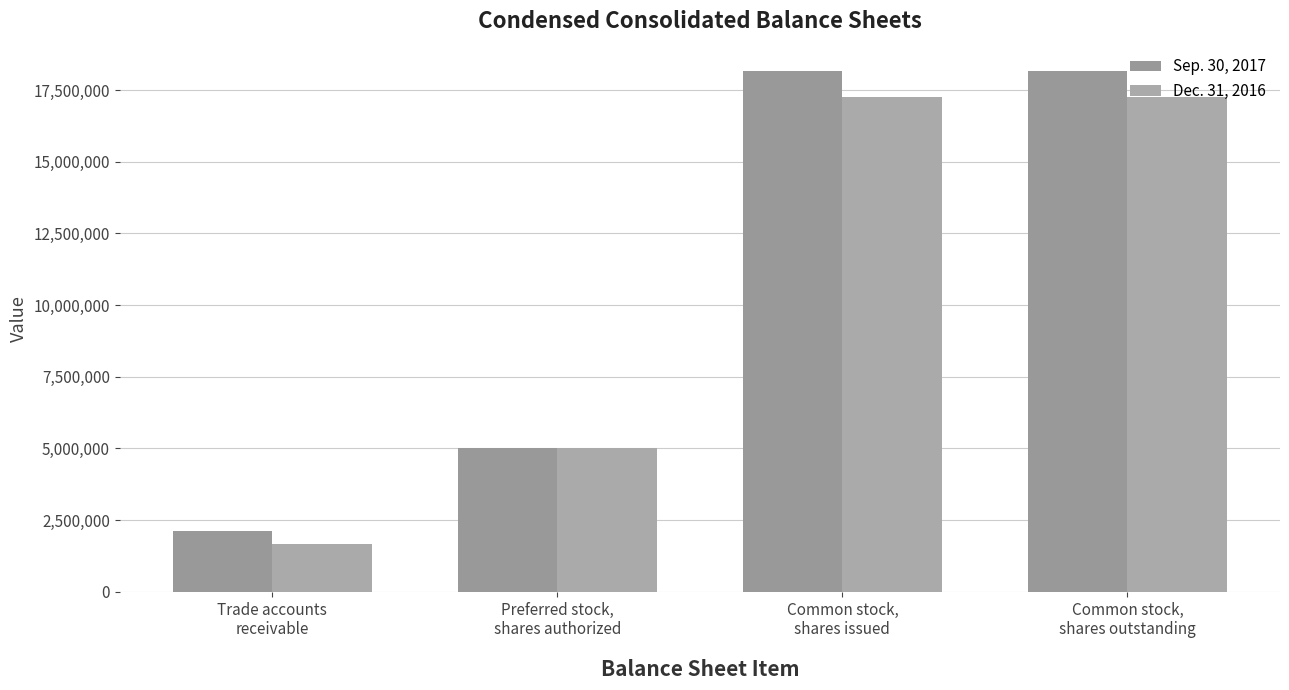

What is the total value across all series at Common stock,
shares issued?

35422322